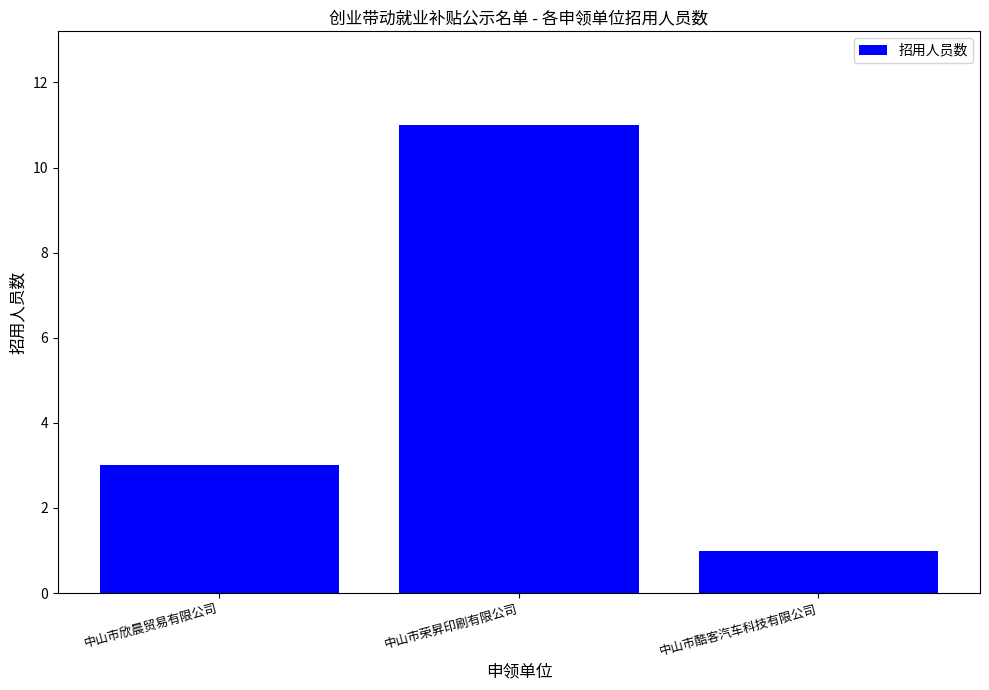

How many values are between 1 and 11?

3